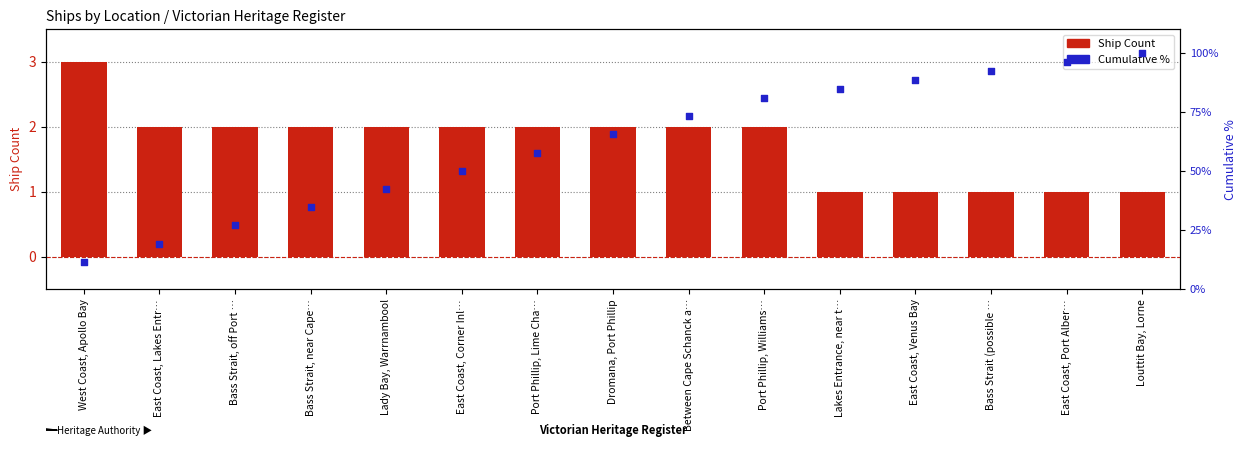

Is the value of Cumulative % at Port Phillip, Williams… greater than the value of Ship Count at Louttit Bay, Lorne?

Yes